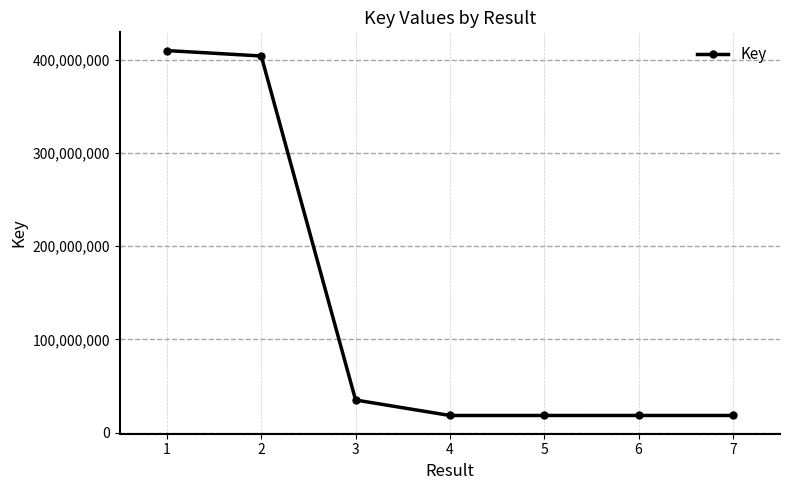

Where does the data first go above 18325550?

1